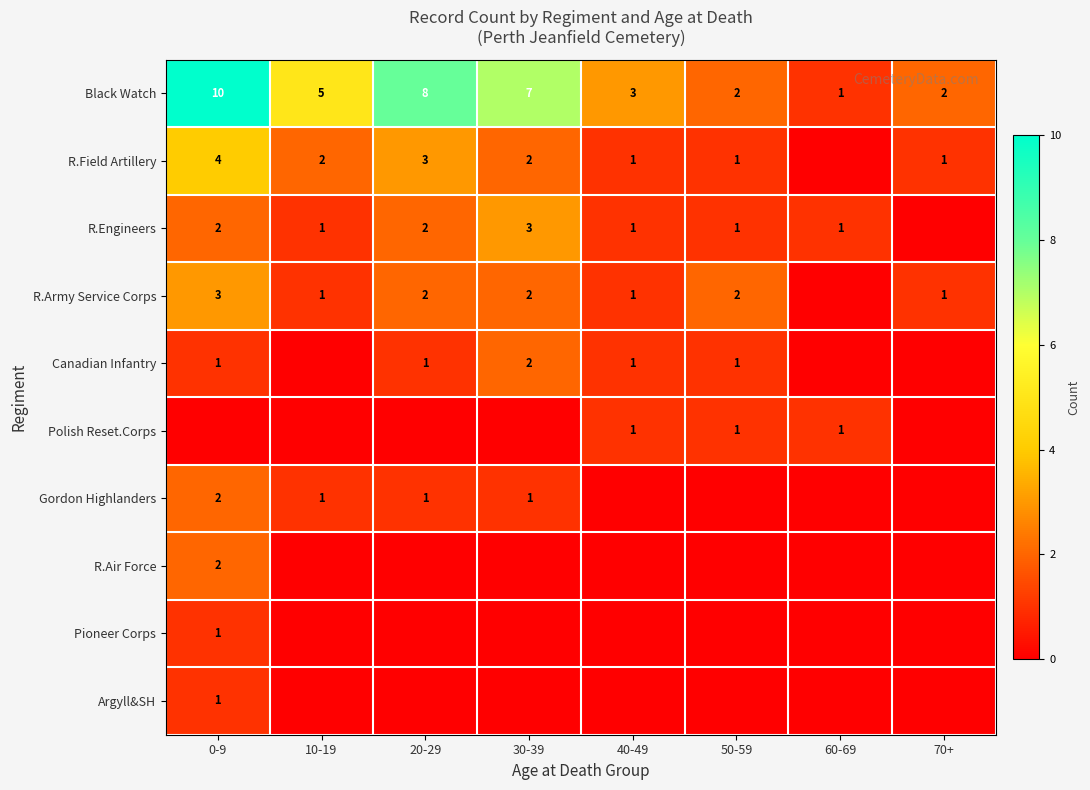

Which category has the highest value in the Black Watch series?

0-9